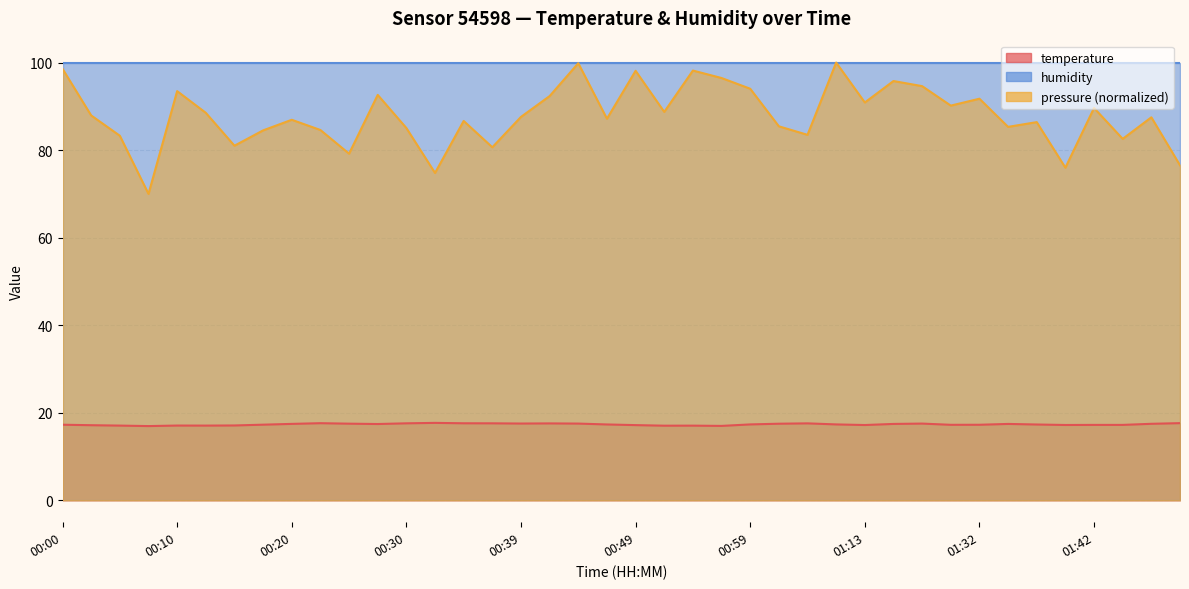

Reading left to right, transcribe all the data shown in this chart.

00:00=17.3	00:02=17.2	00:05=17.1	00:07=17.0	00:10=17.1	00:12=17.1	00:15=17.1	00:17=17.3	00:20=17.5	00:22=17.6	00:25=17.5	00:27=17.4	00:30=17.6	00:32=17.7	00:35=17.6	00:37=17.6	00:39=17.5	00:42=17.6	00:44=17.5	00:47=17.3	00:49=17.2	00:52=17.1	00:54=17.1	00:57=17.0	00:59=17.3	01:02=17.5	01:04=17.6	01:07=17.3	01:13=17.2	01:18=17.4	01:21=17.5	01:30=17.2	01:32=17.3	01:35=17.4	01:37=17.3	01:40=17.2	01:42=17.2	01:45=17.2	01:47=17.5	01:50=17.6